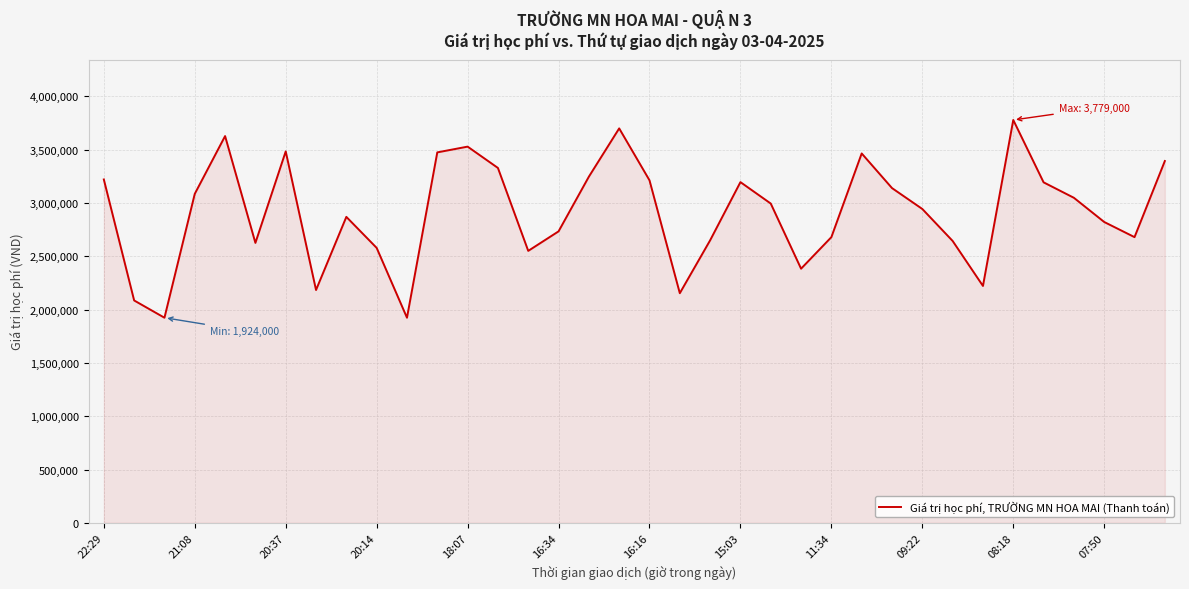

What is the difference between the maximum and minimum values?

1855000